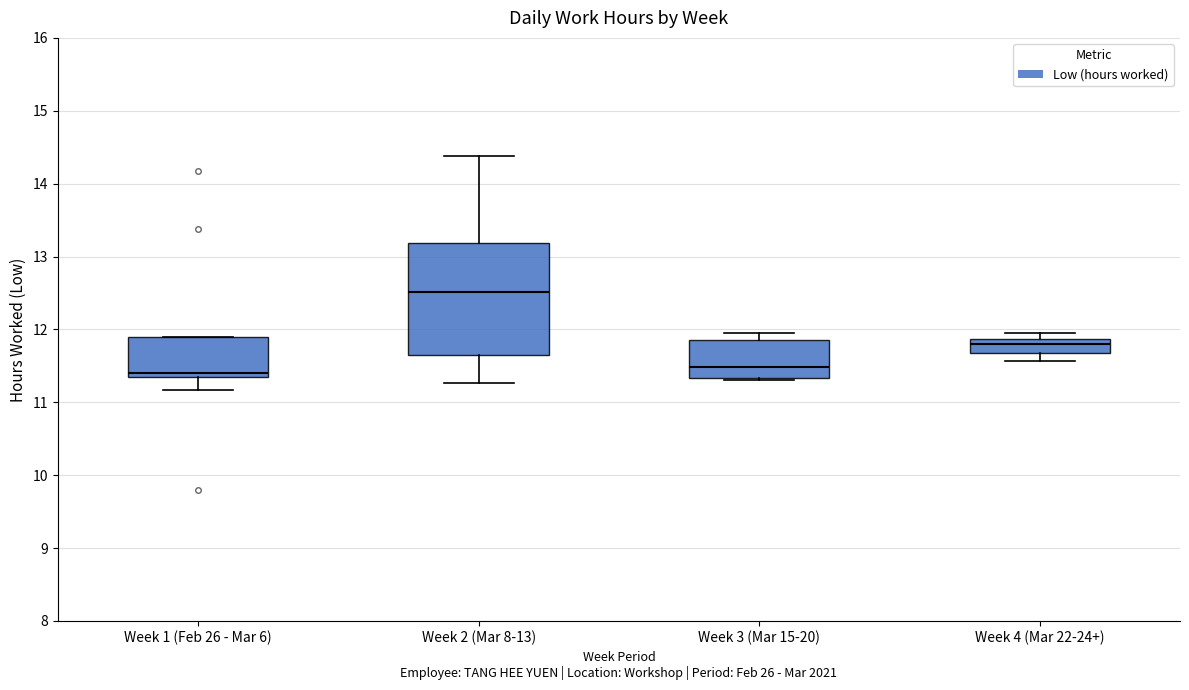

Comparing the boxes themselves (not the whiskers), which one is the tallest?

Week 2 (Mar 8-13)